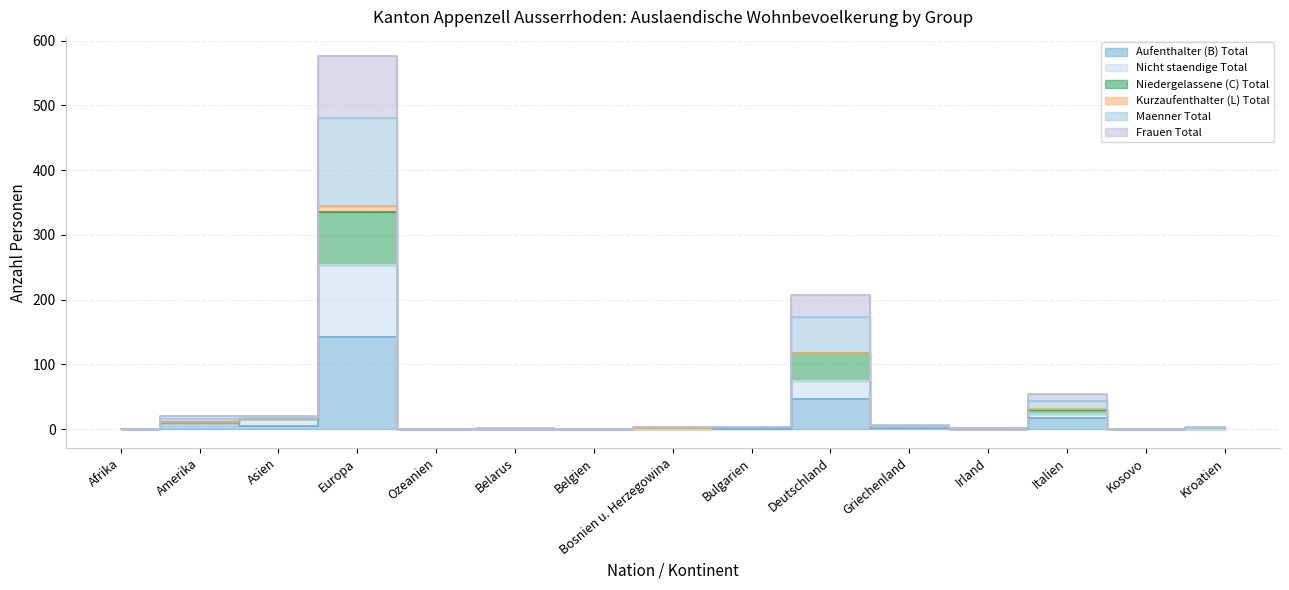

How many data points does each series have?

15